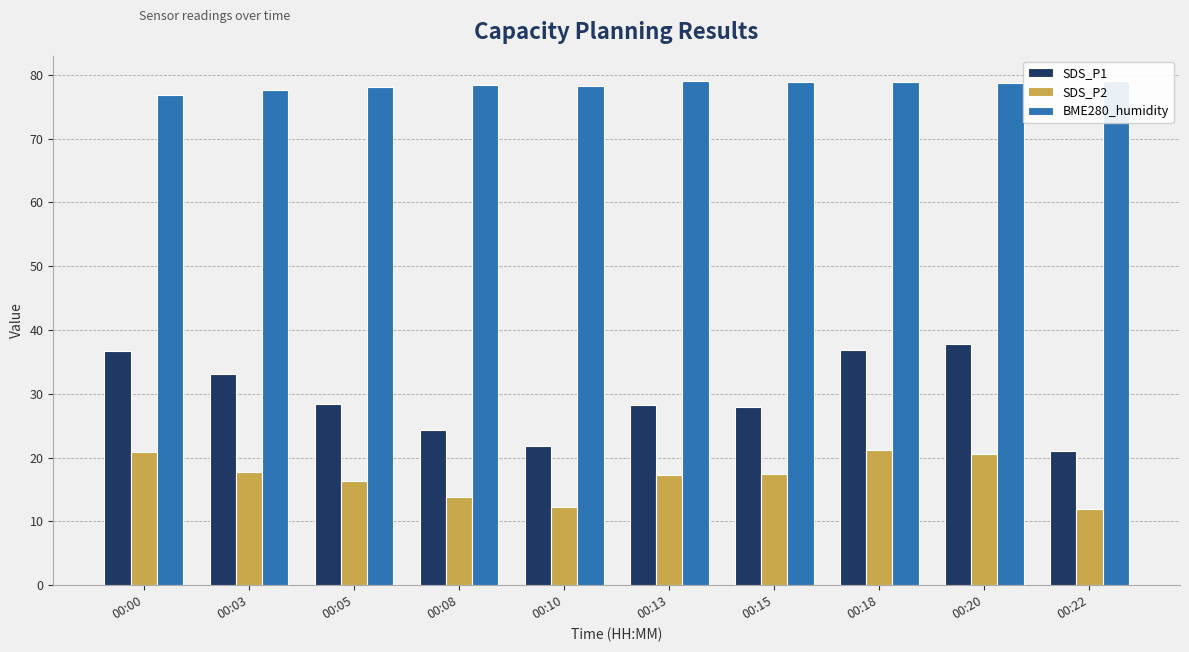

What is the minimum value for SDS_P1?

21.1